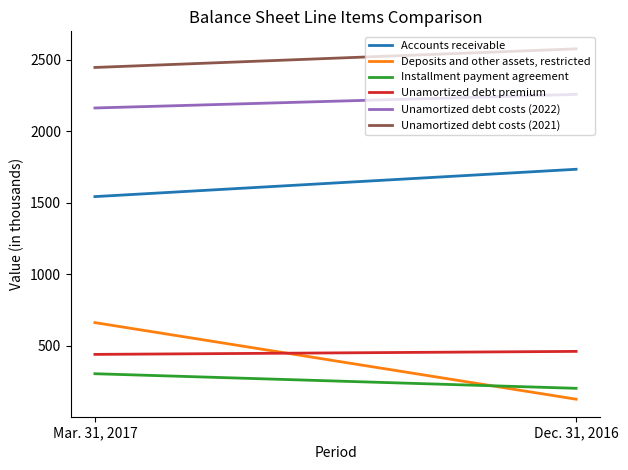

Reading right to left, list all the values displayed in this chart.

Accounts receivable: Dec. 31, 2016=1734	Mar. 31, 2017=1543
Deposits and other assets, restricted: Dec. 31, 2016=128	Mar. 31, 2017=663
Installment payment agreement: Dec. 31, 2016=204	Mar. 31, 2017=306
Unamortized debt premium: Dec. 31, 2016=462	Mar. 31, 2017=441
Unamortized debt costs (2022): Dec. 31, 2016=2257	Mar. 31, 2017=2162
Unamortized debt costs (2021): Dec. 31, 2016=2575	Mar. 31, 2017=2445